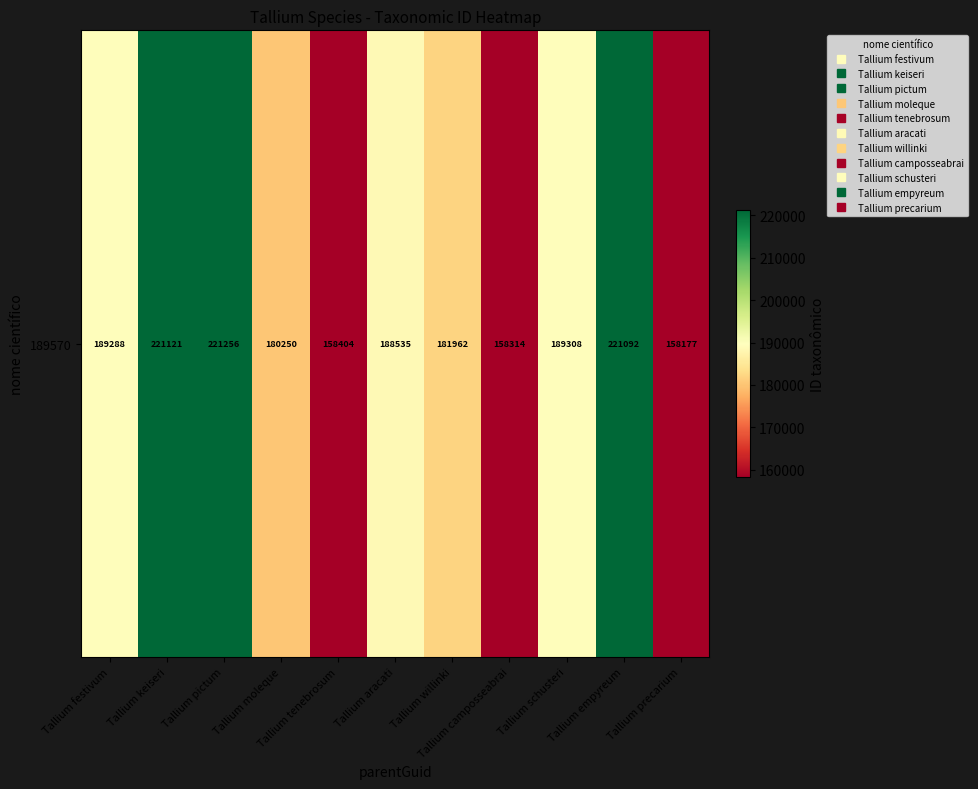

What is the average value?

187973